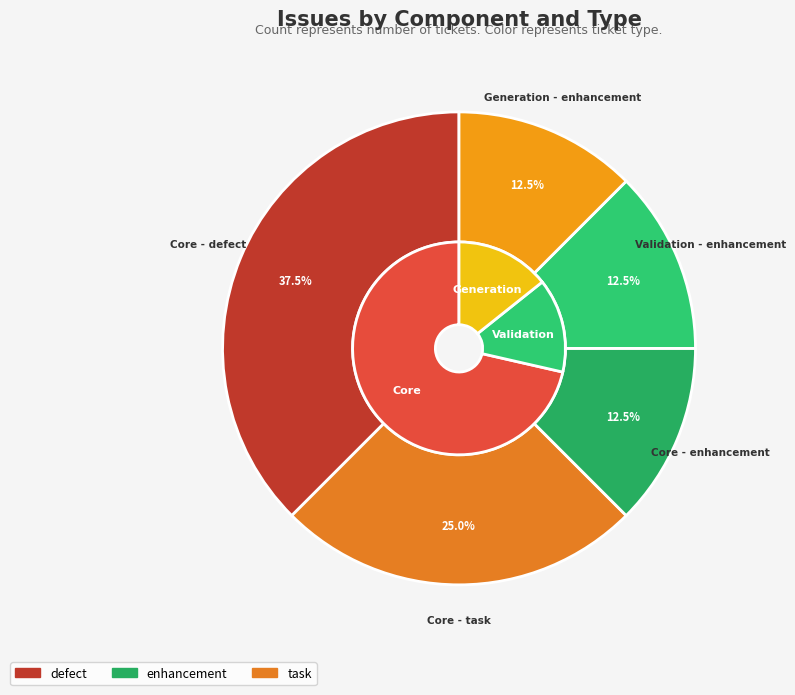

Is it true that Core - defect is 38% of the pie?

True